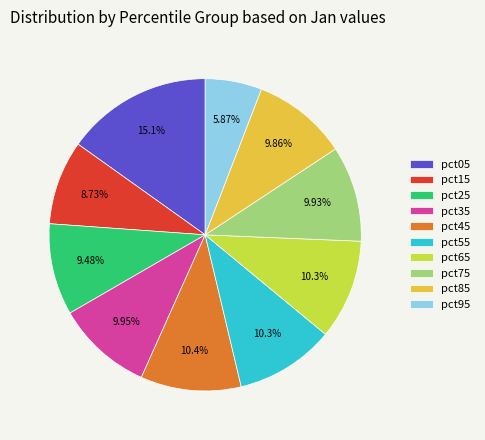

Do pct15 and pct35 together represent more than half of the pie?

No